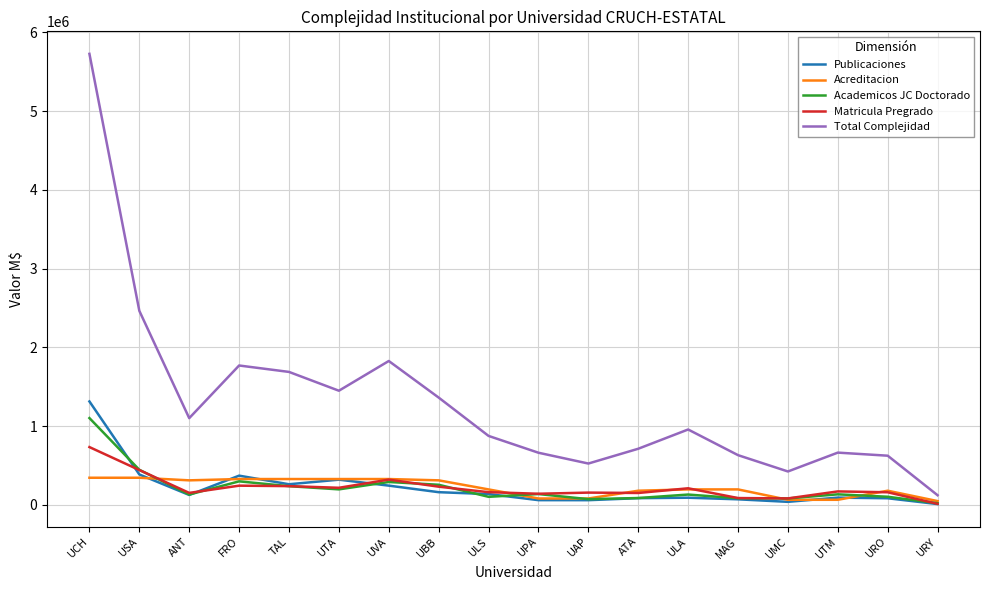

At which label is Publicaciones closest to 662695?

USA